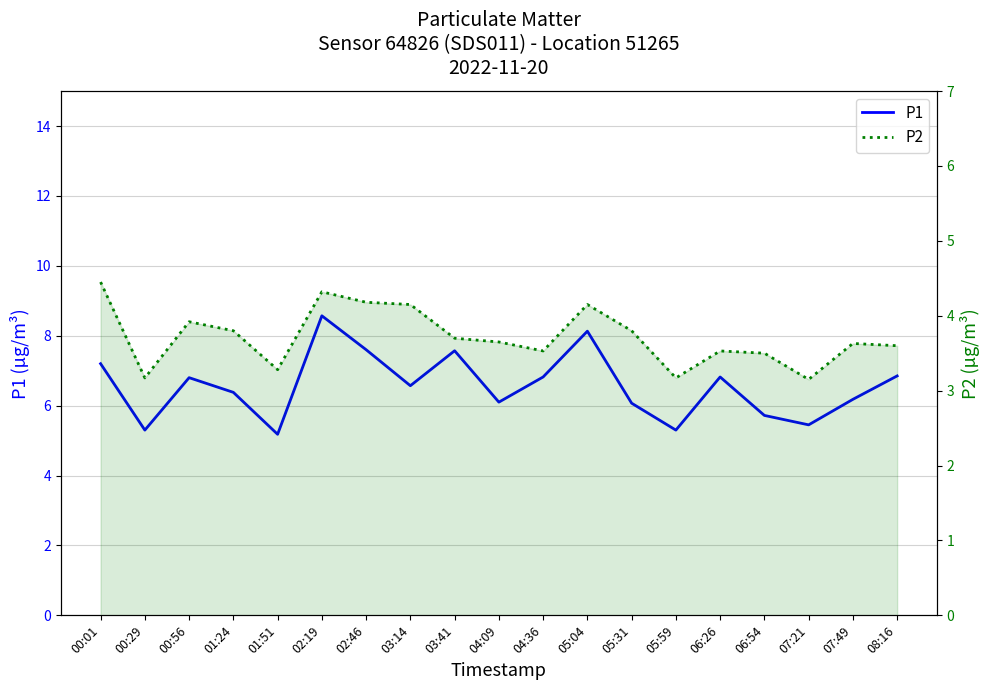

What is the label of the 9th point from the right?

04:36